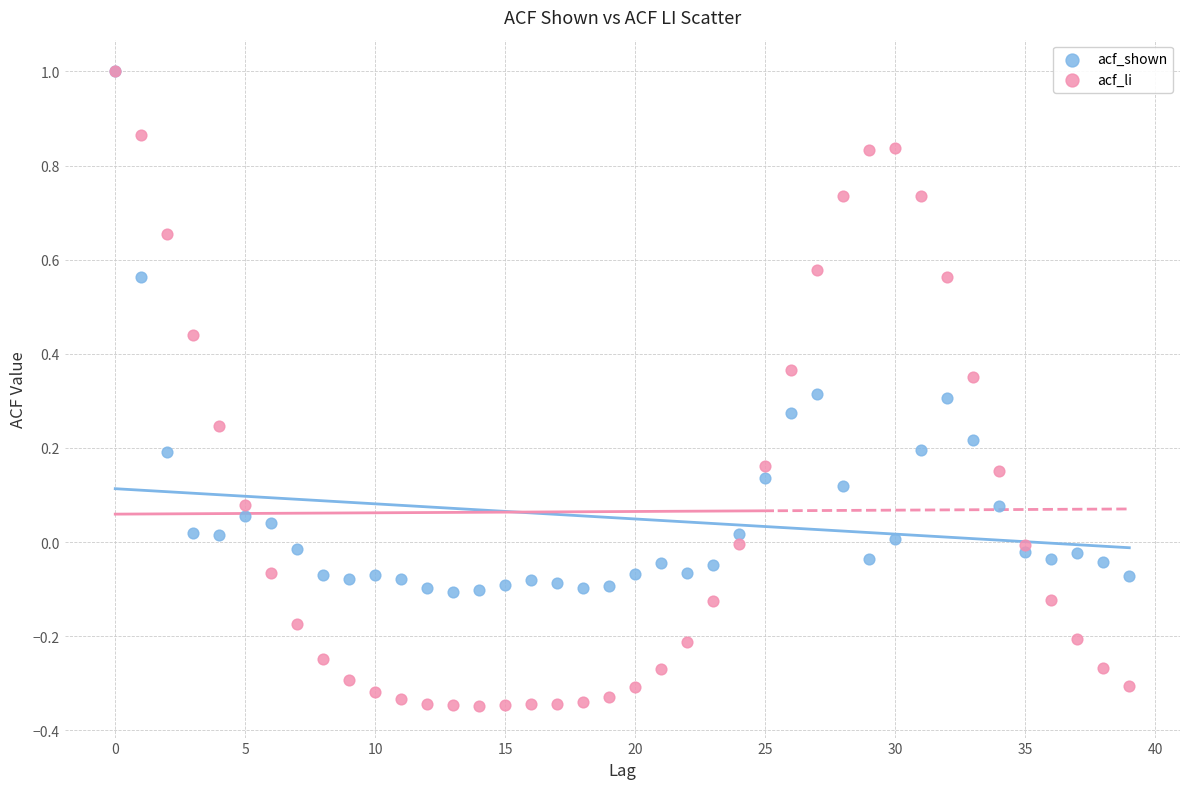

Which series has the widest spread of Y values?

acf_li